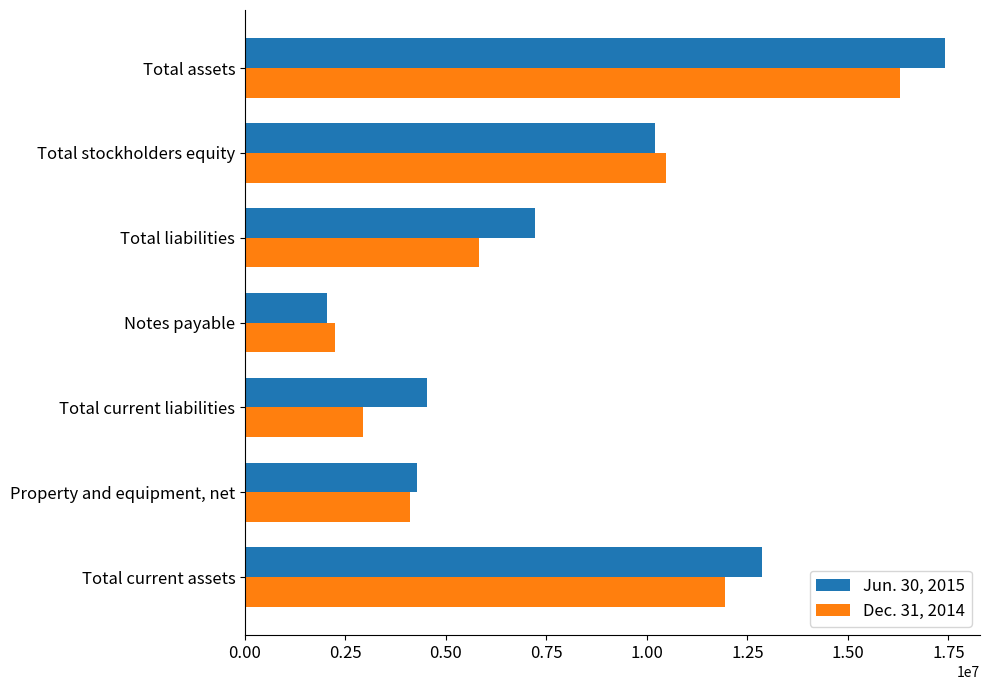

The value of Dec. 31, 2014 at Total assets is 25376032. True or false?

False